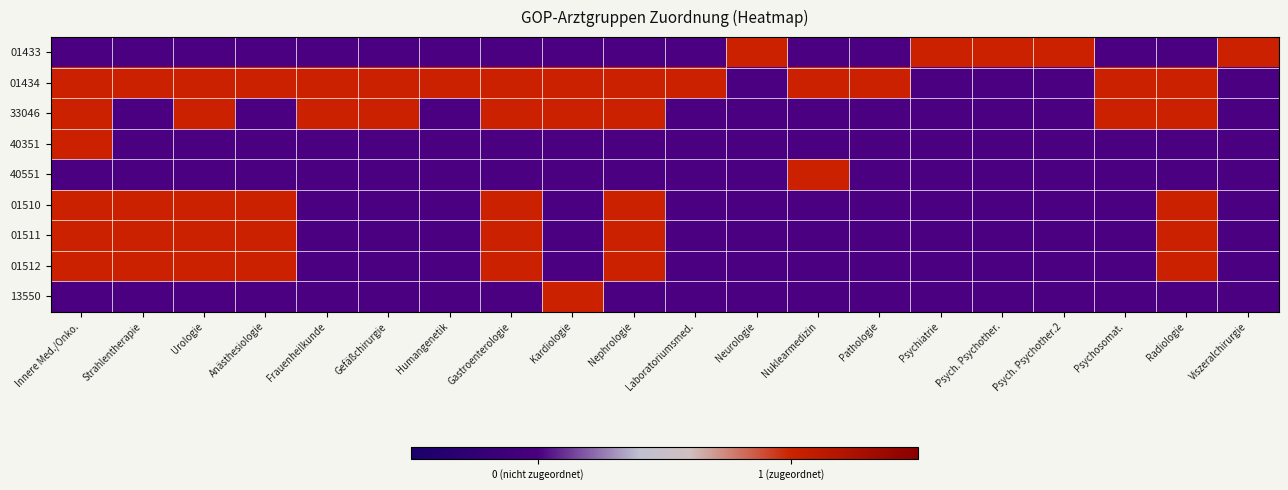

Which series has the largest total across all categories?

01434